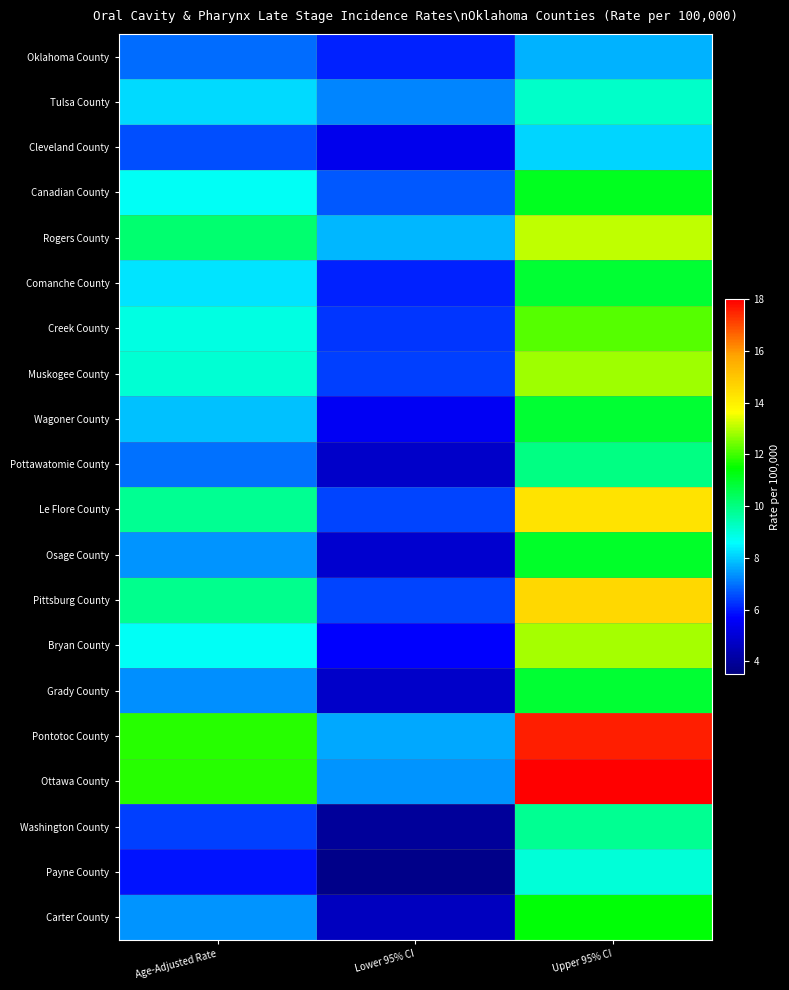

How many categories are shown in the chart?

3